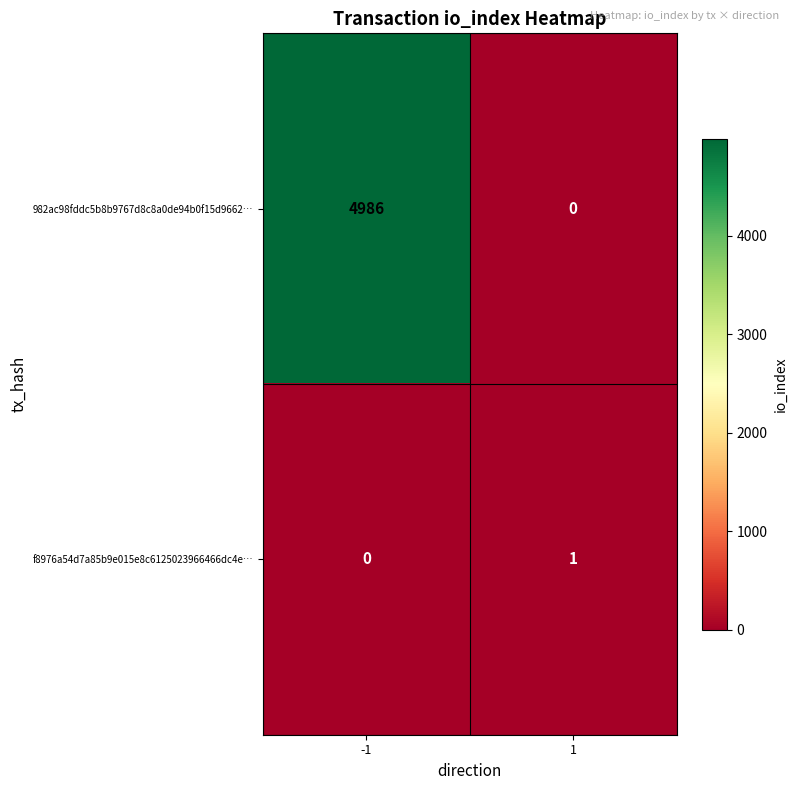

List the series in order of their peak value, highest first.

982ac98fddc5b8b9767d8c8a0de94b0f15d9662…, f8976a54d7a85b9e015e8c6125023966466dc4e…